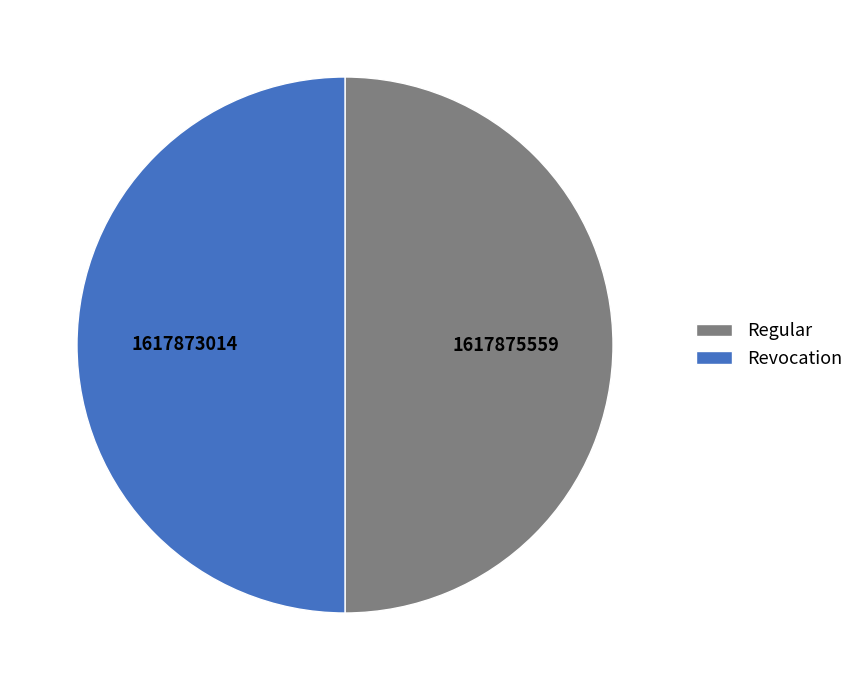

Do Revocation and Regular together represent more than half of the pie?

Yes